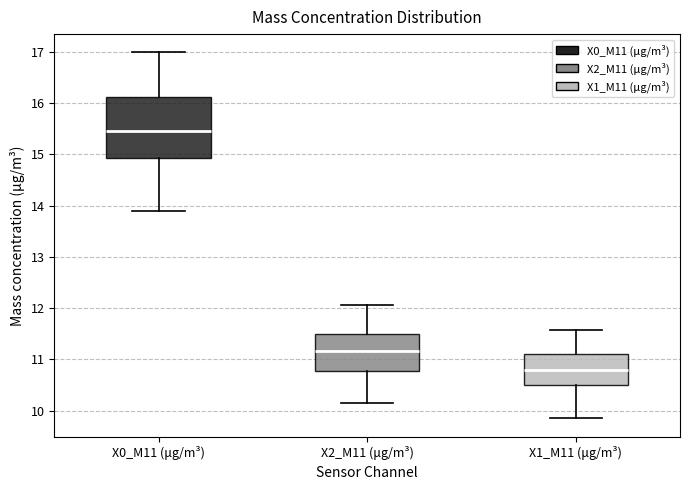

Reading left to right, transcribe this box plot: for each box, give where its median line is, the range the box spans, and where its two whiskers end, as read against the y-axis. The values are not printed on the chart, so give them approximately, as read against the axis.

X0_M11 (μg/m³): median 15.5, box 14.9 to 16.1, whiskers 13.9 to 17.0
X2_M11 (μg/m³): median 11.2, box 10.8 to 11.5, whiskers 10.2 to 12.1
X1_M11 (μg/m³): median 10.8, box 10.5 to 11.1, whiskers 9.9 to 11.6